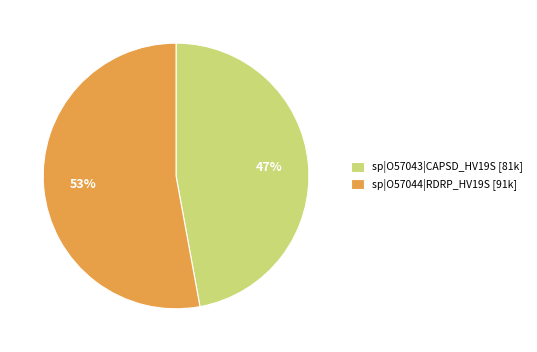

Which category has the biggest portion of the pie?

sp|O57044|RDRP_HV19S